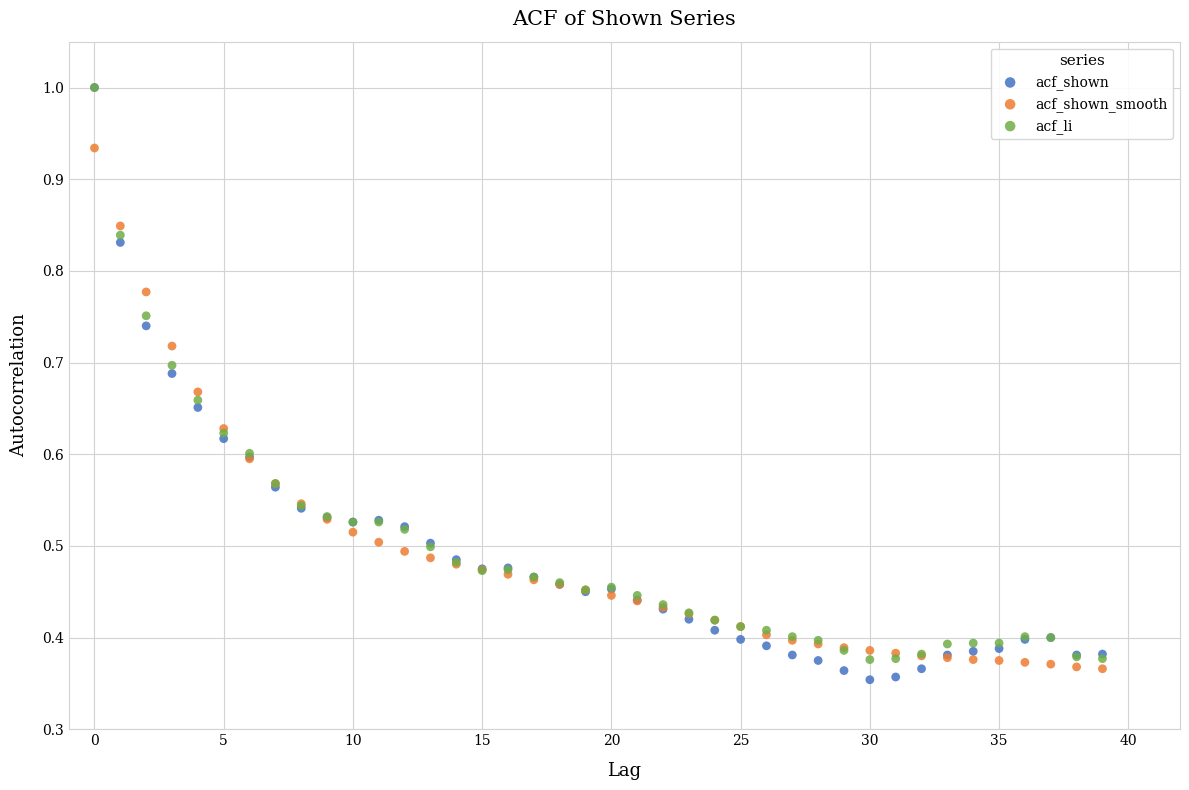

What are all the series names shown in the legend?

acf_shown, acf_shown_smooth, acf_li